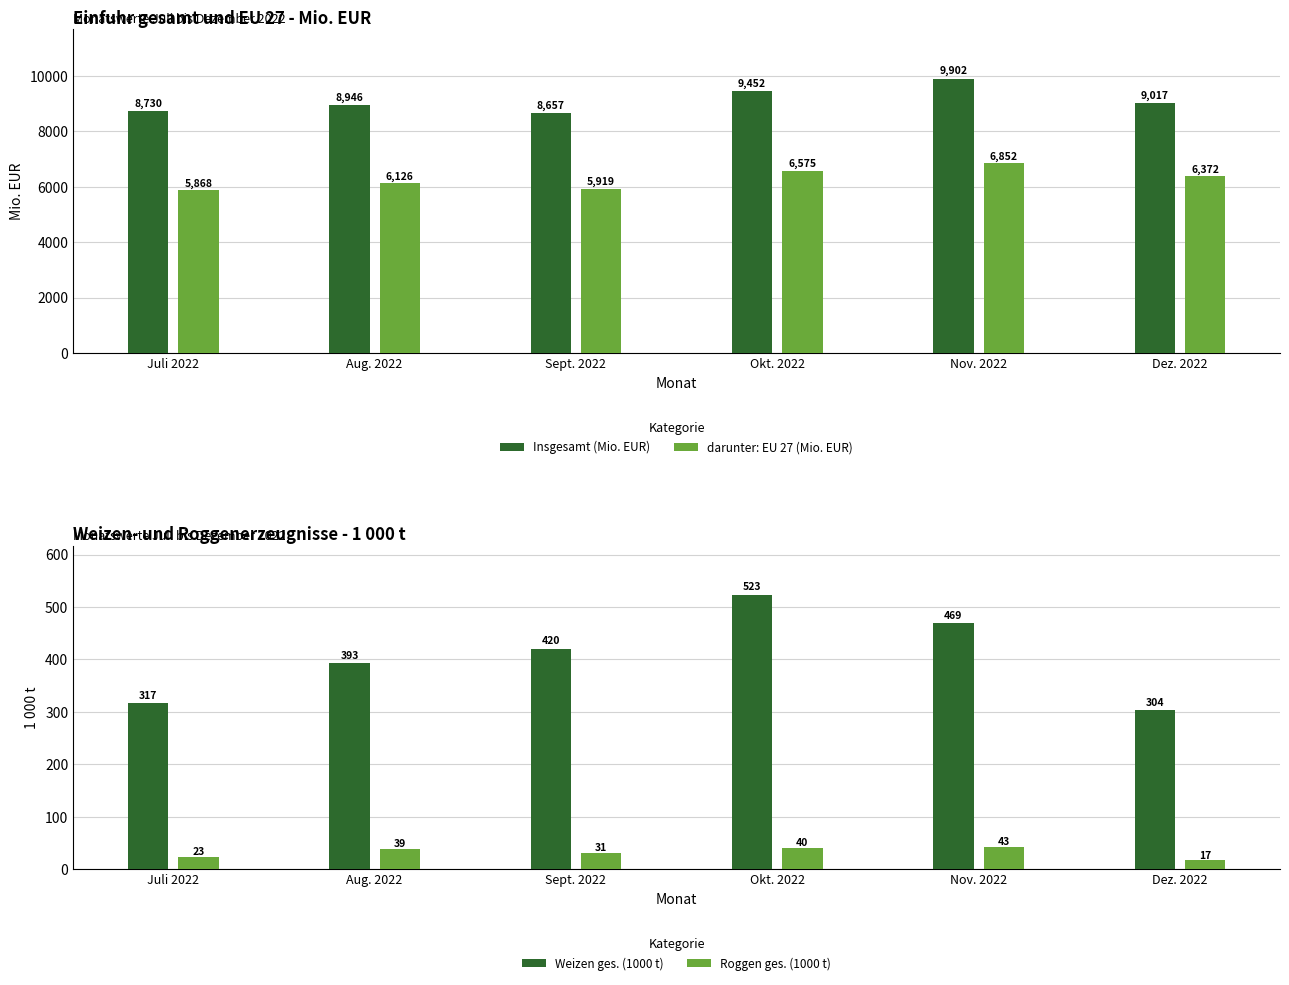

True or false: darunter: EU 27 (Mio. EUR) has a value of 6852.2 at Nov. 2022.

True